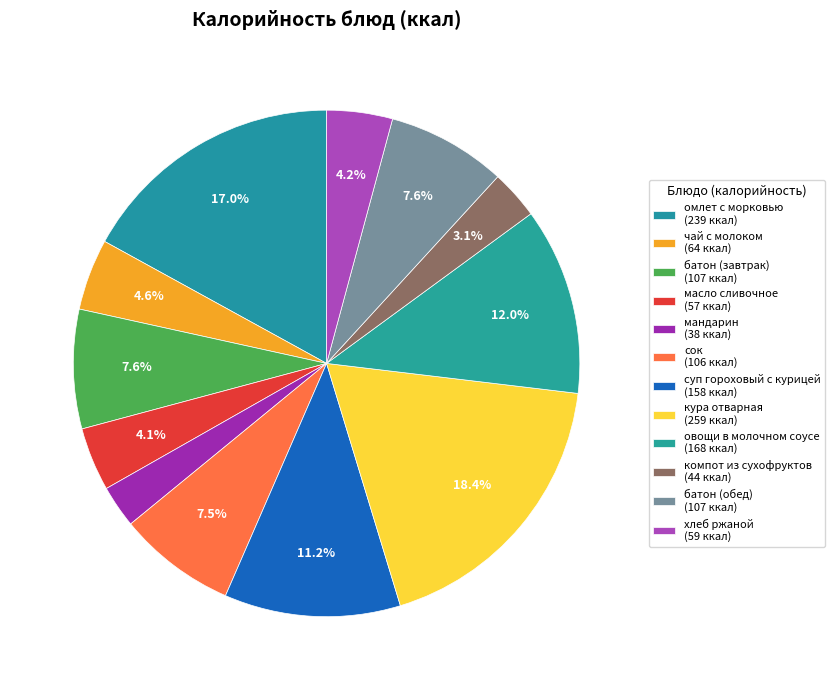

How many slices are in this pie chart?

12